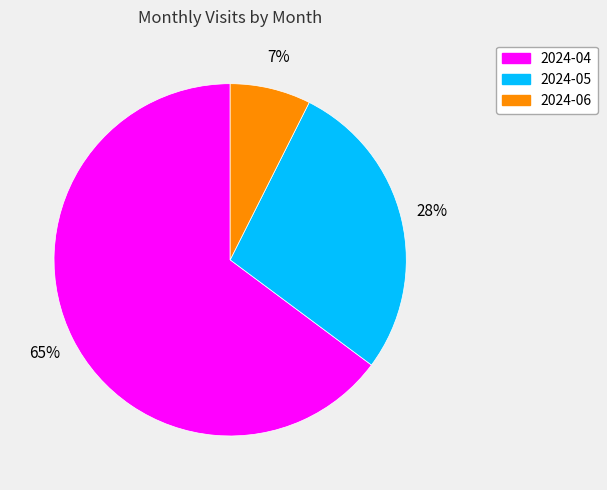

The 2024-06 slice represents 7% of the pie. True or false?

True